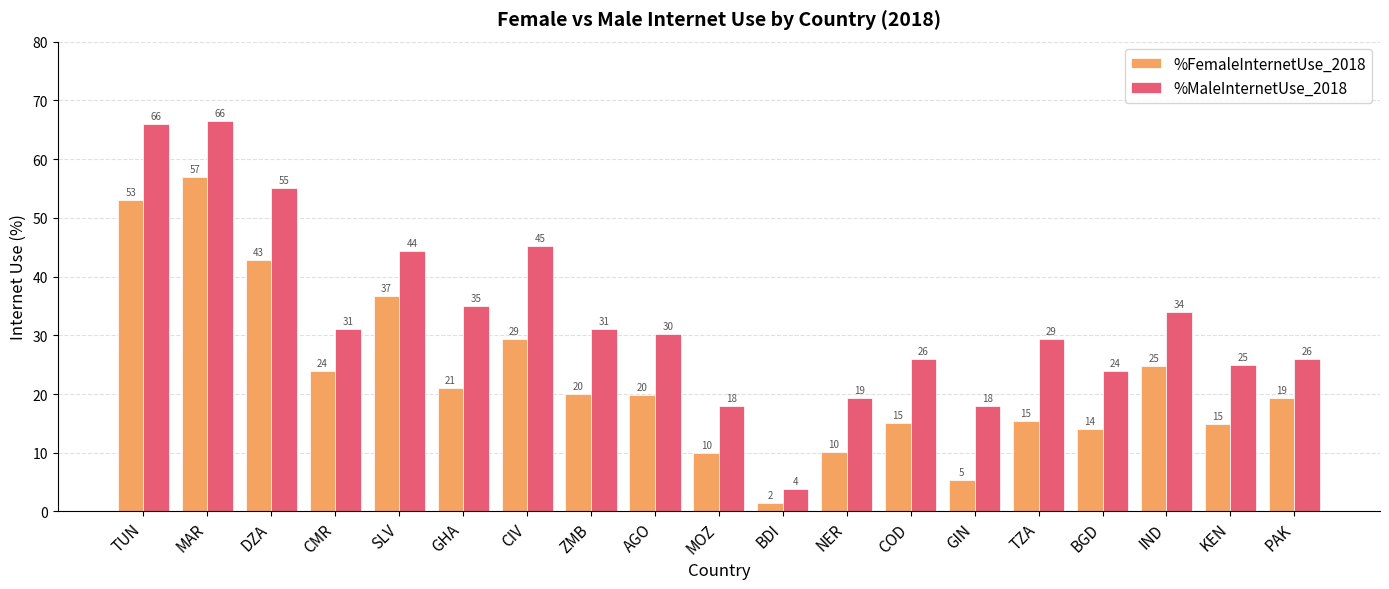

How many bars are there in total?

38